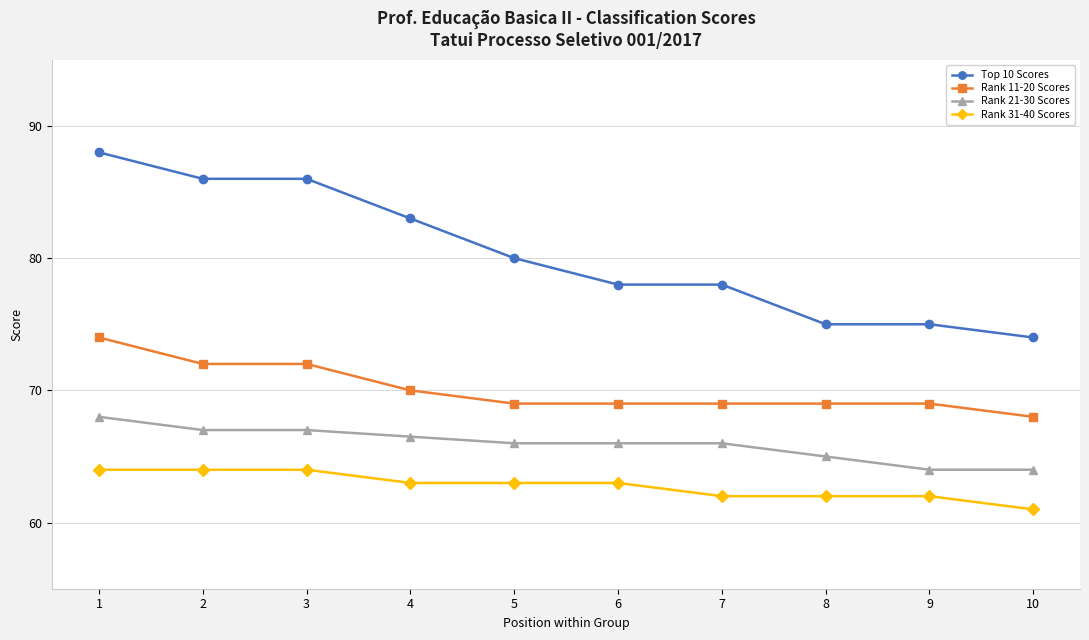

True or false: Top 10 Scores has a value of 83.0 at 4.

True